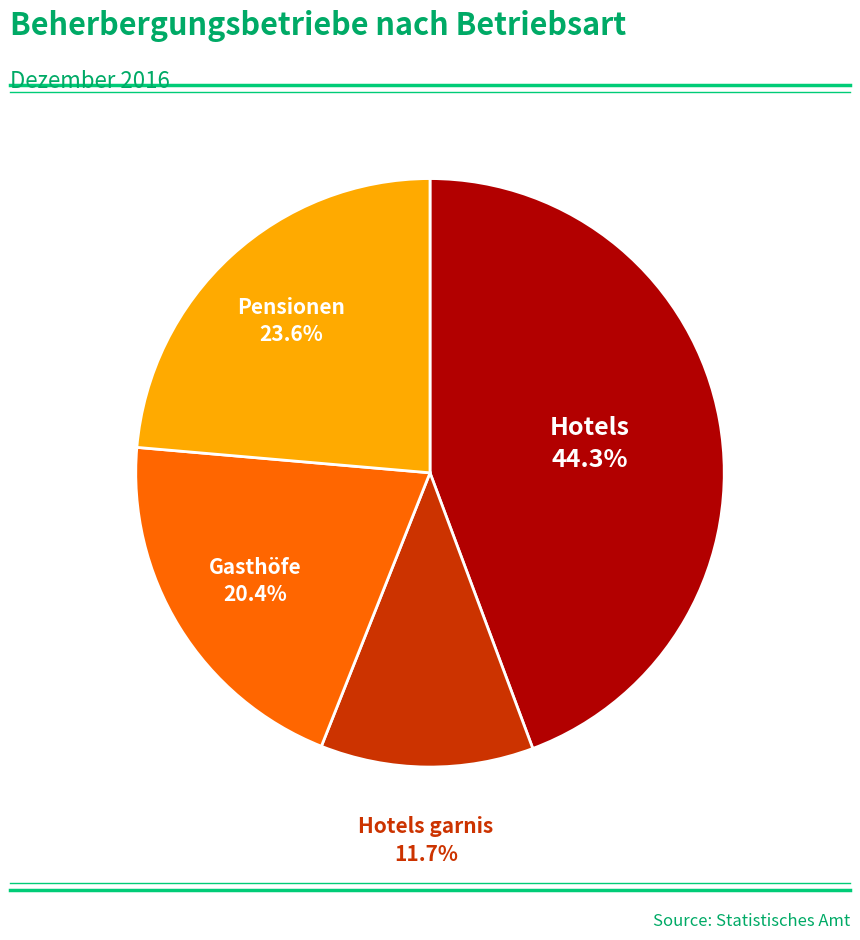

Is there any slice that represents more than half of the pie?

No